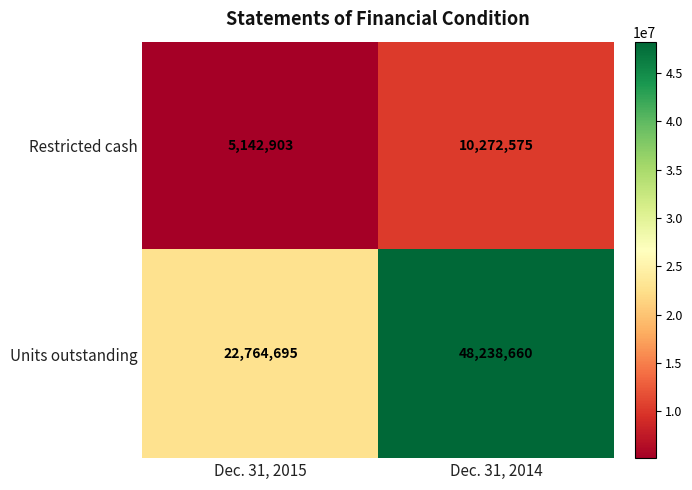

Count the number of data series in this chart.

2